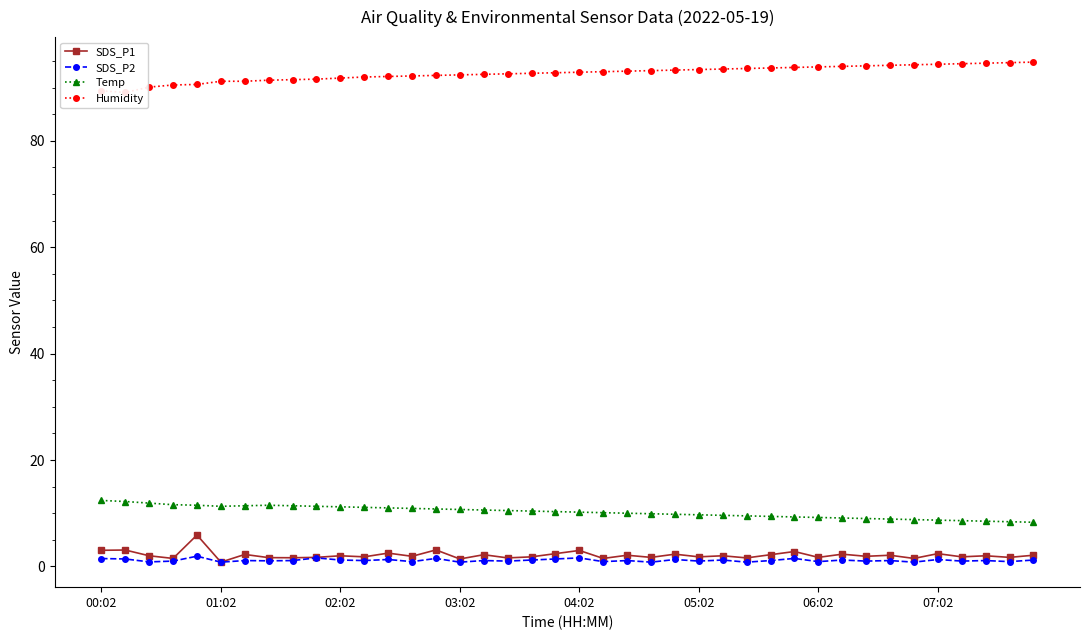

Count the number of data series in this chart.

4